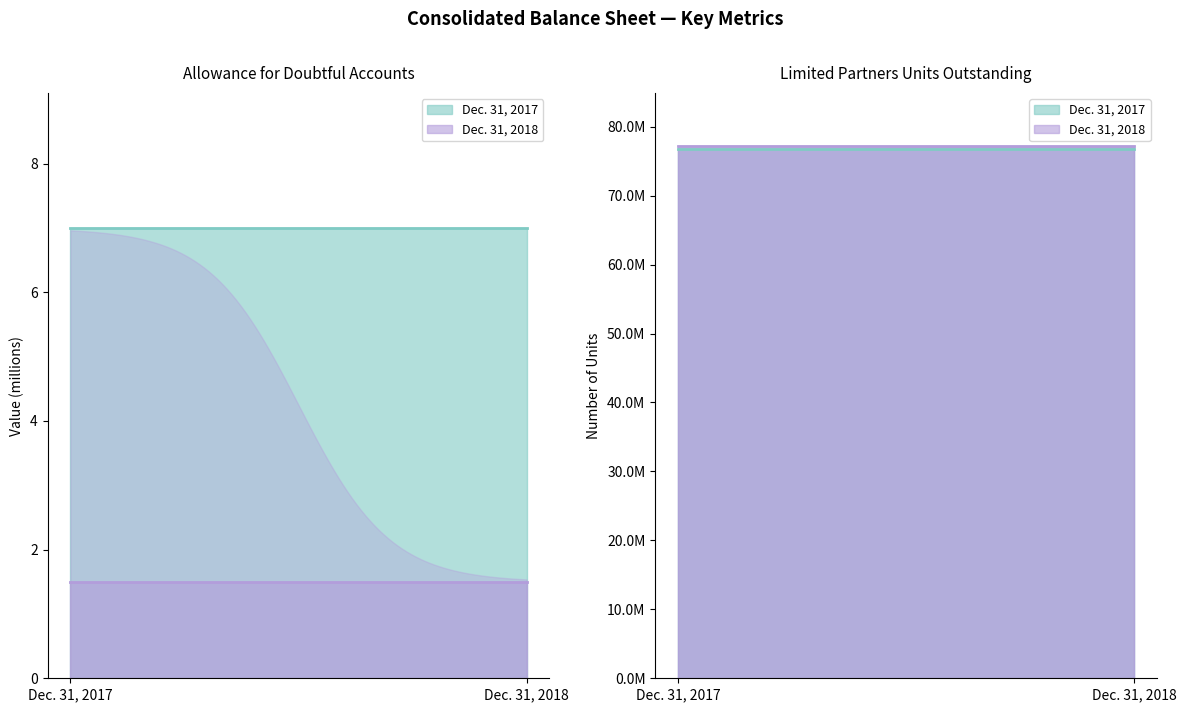

The value of Dec. 31, 2018 at Allowance for doubtful accounts is 2.4. True or false?

False